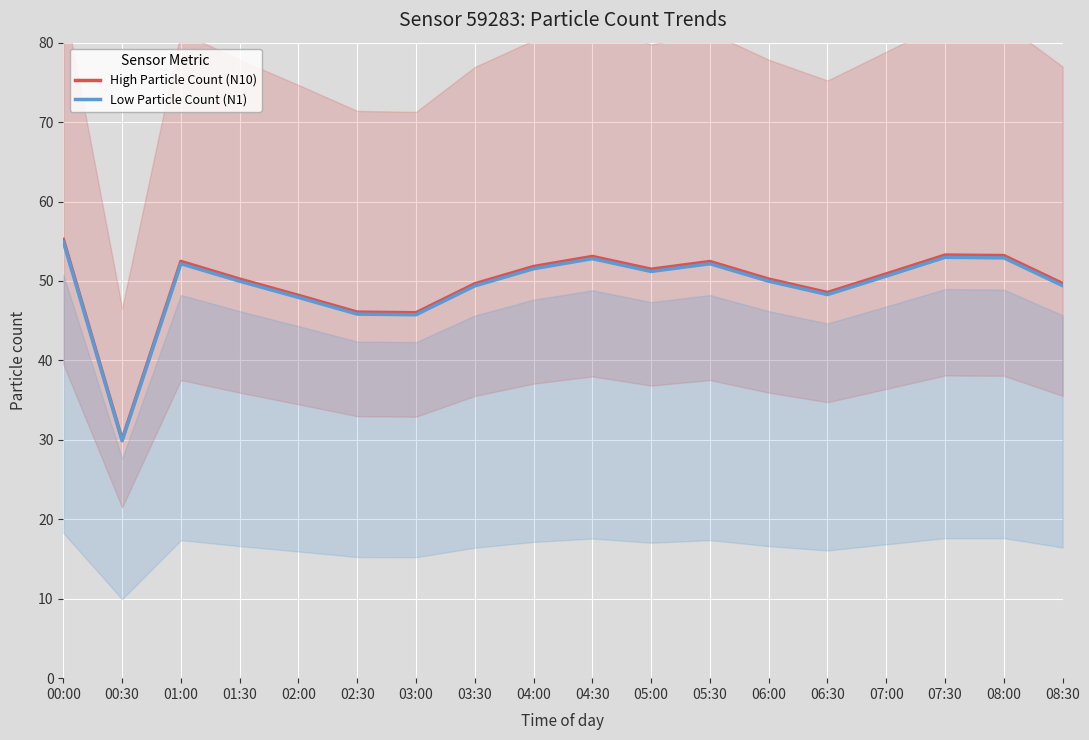

What is the value of the Low Particle Count (N1) point at the 4th from the left?

50.0